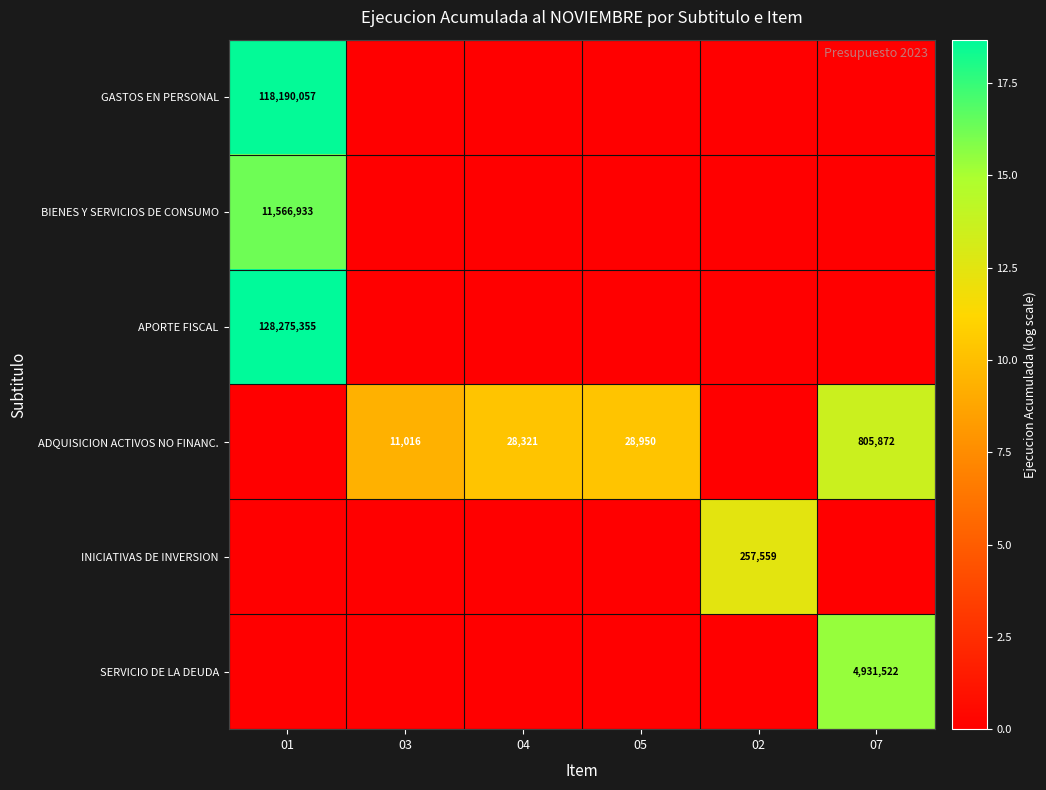

At which category is the sum across all series the highest?

01